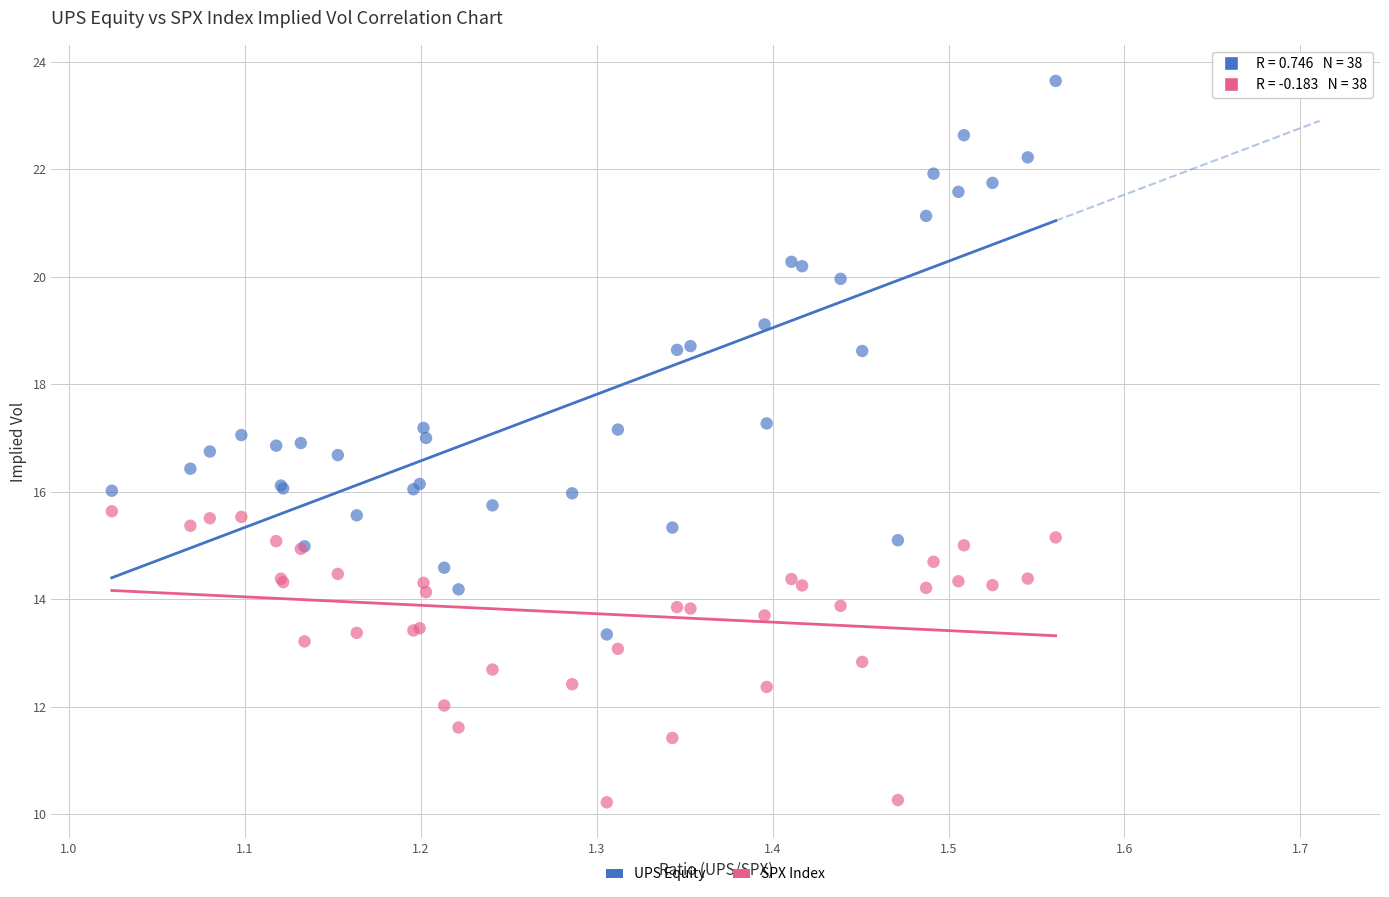

Which series has the largest Y range (max minus min)?

UPS Equity